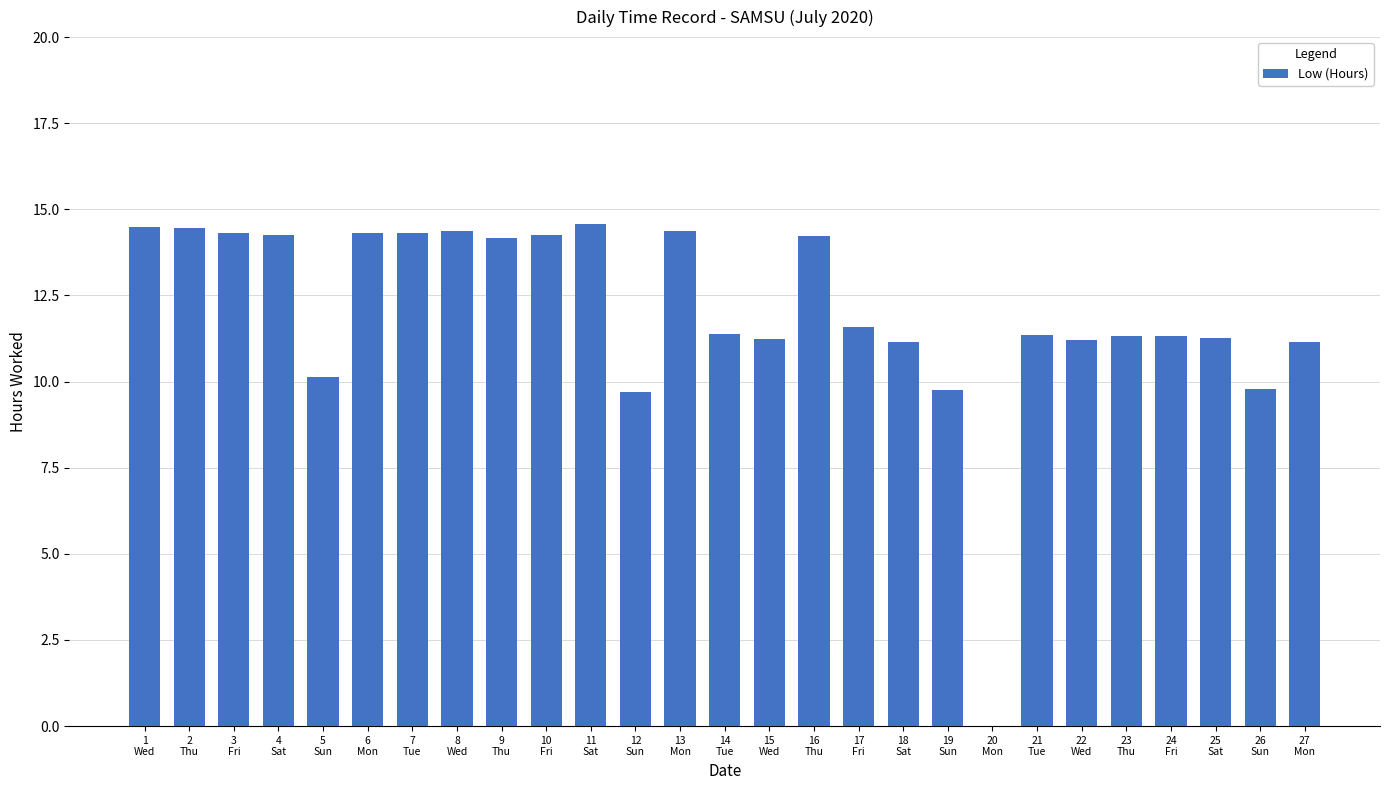

The value at 19
Sun is 9.8. True or false?

True